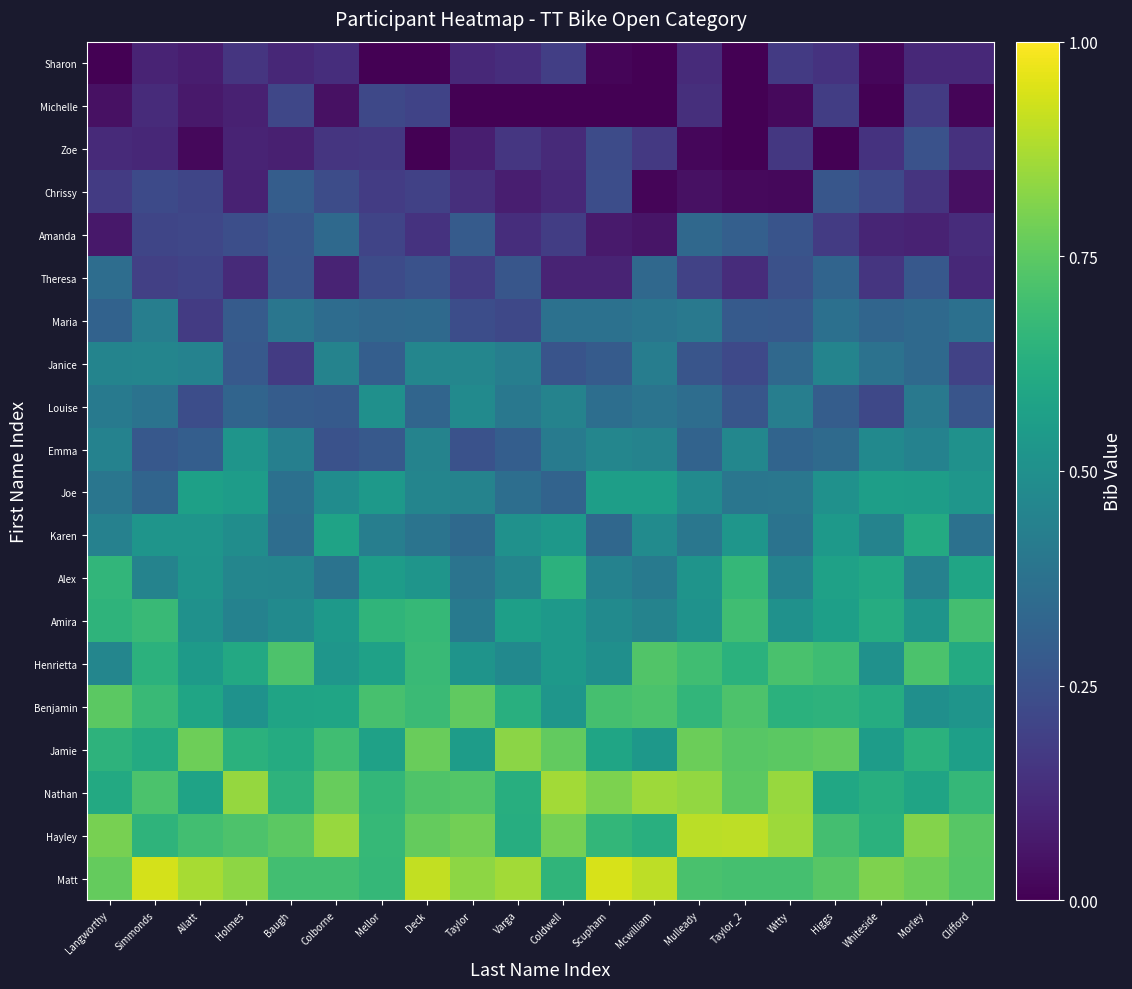

How many categories are shown in the chart?

20